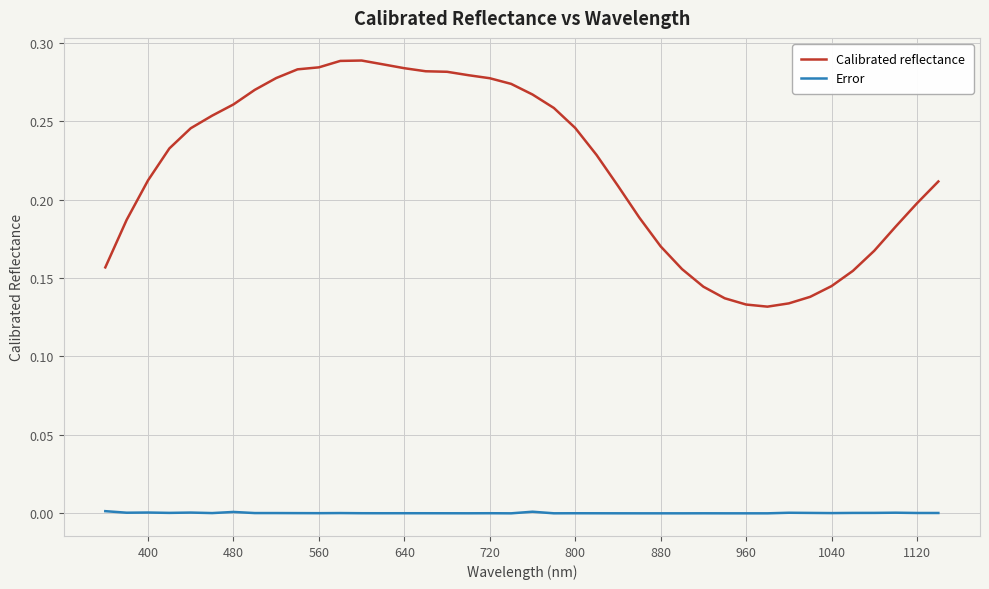

Rank the series by their maximum value, from lowest to highest.

Error, Calibrated reflectance